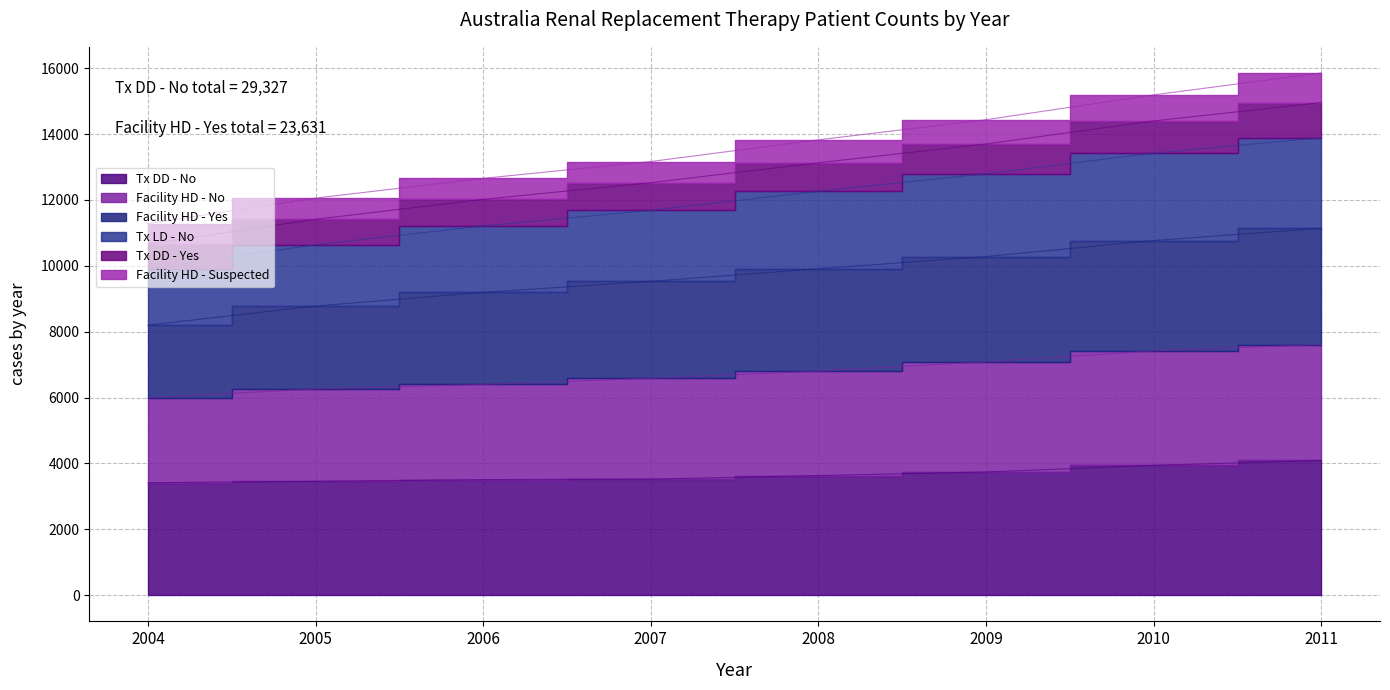

True or false: 2009 has more than 2 interior local peaks.

False